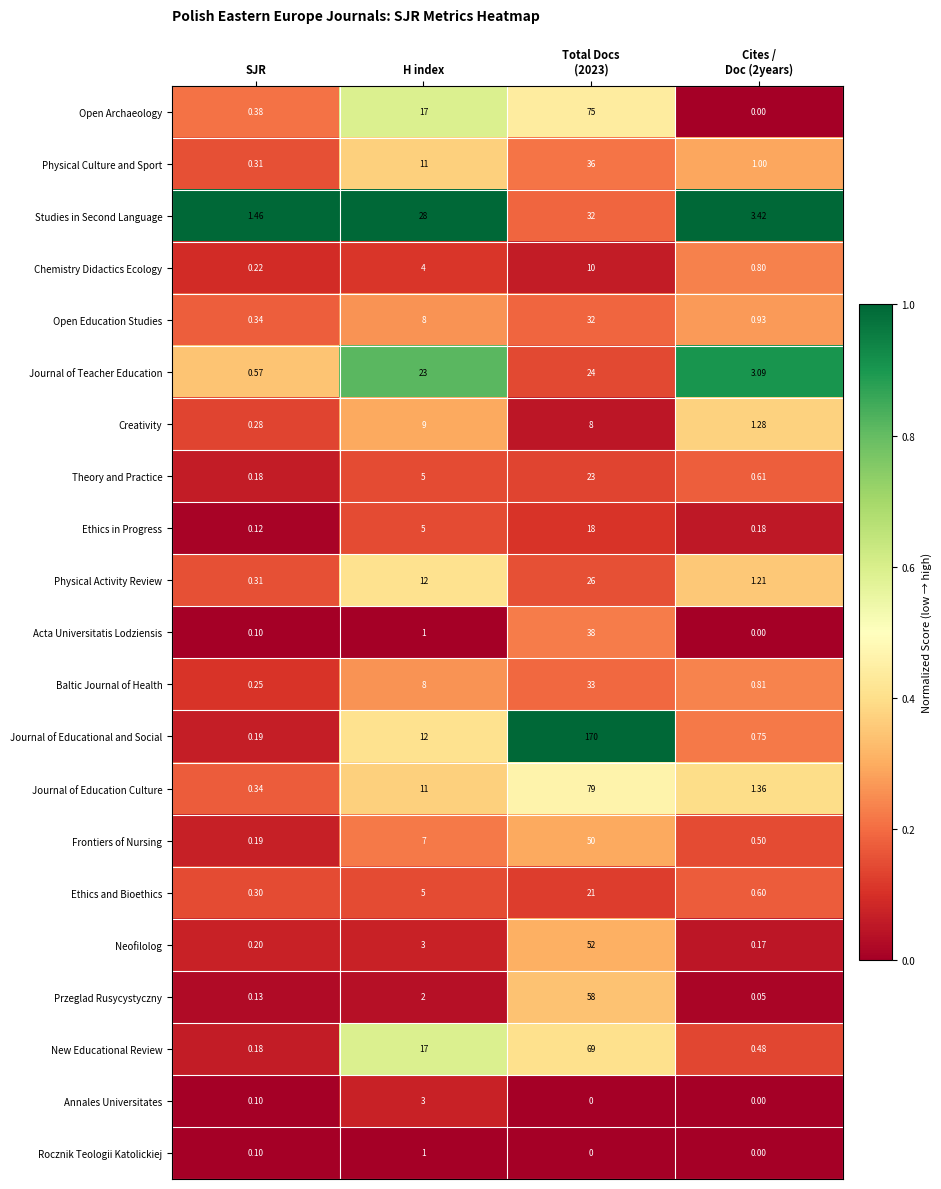

At which label is Open Education Studies closest to 16?

H index